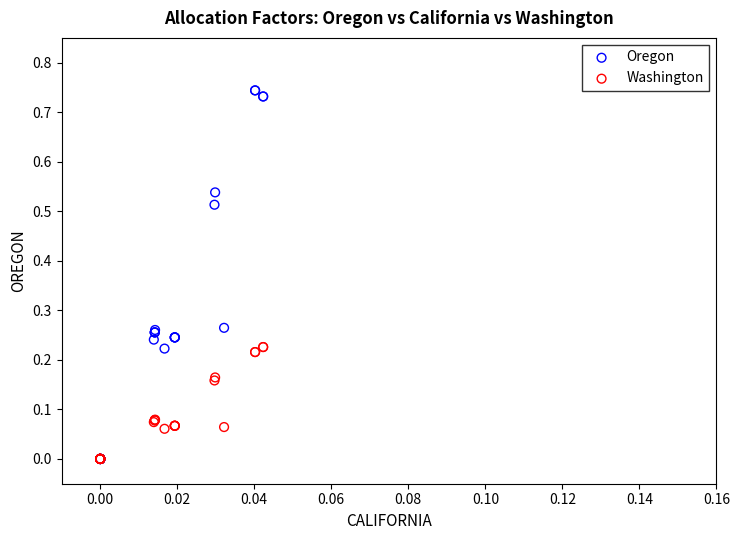

What are all the series names shown in the legend?

Oregon, Washington